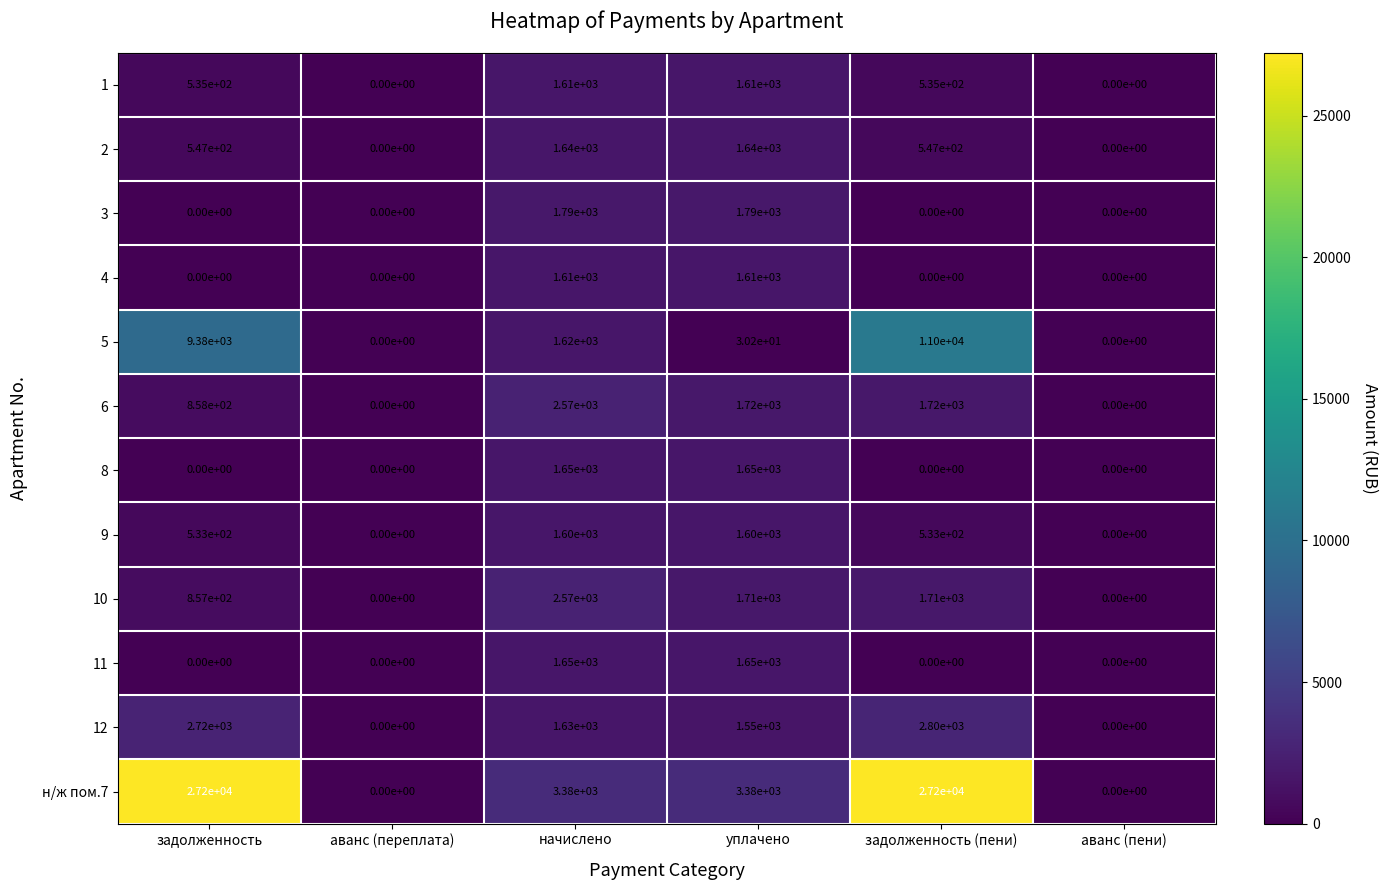

How many 9 values are between 0 and 1600?

6